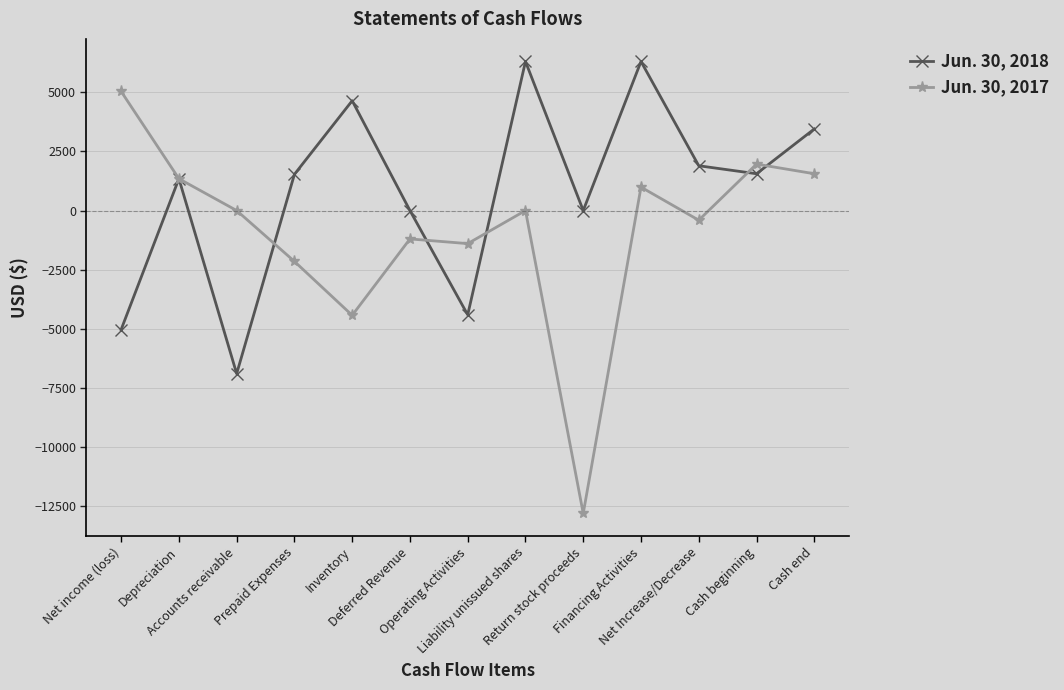

How many categories are shown in the chart?

13